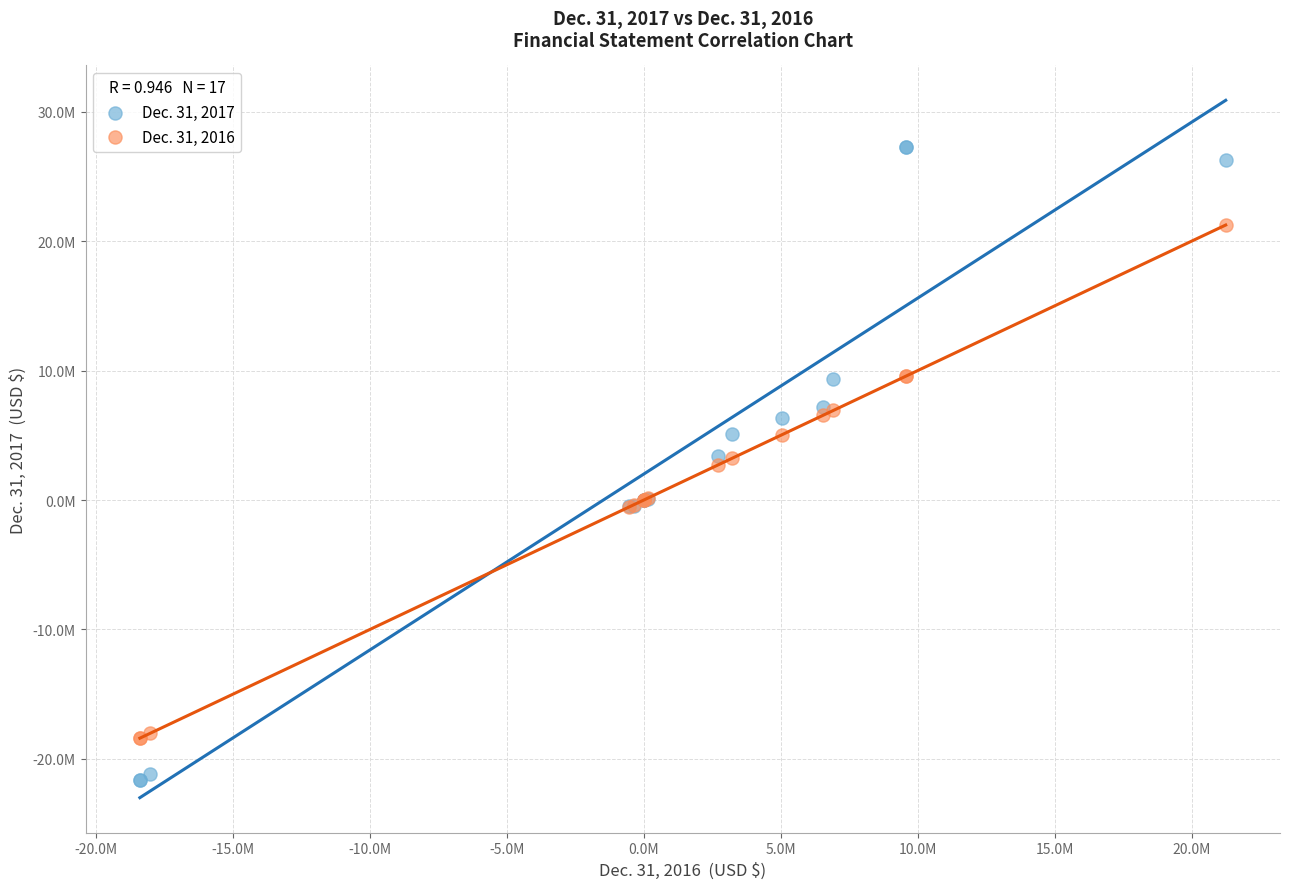

Which series contains the highest Y value?

Dec. 31, 2017